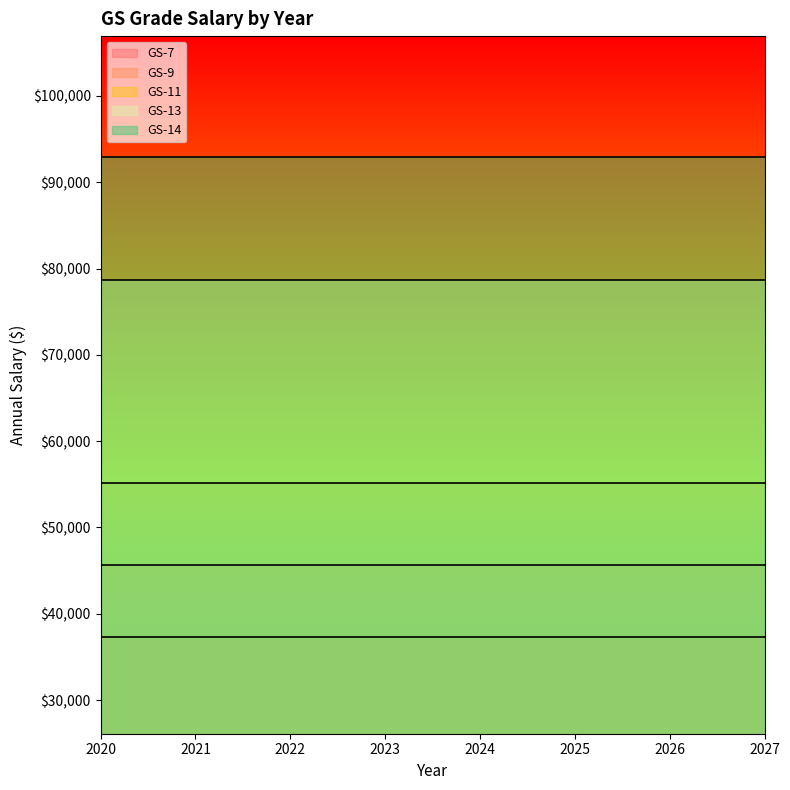

What is the highest value of the GS-13 series?

78681